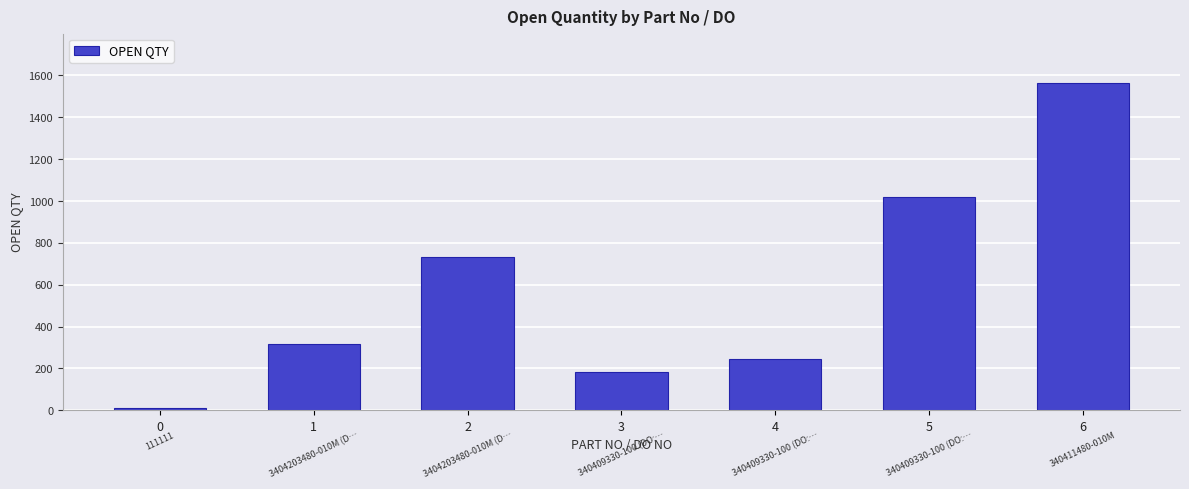

Reading left to right, list all the values displayed in this chart.

0=10	1=319	2=731	3=184	4=243	5=1019	6=1565